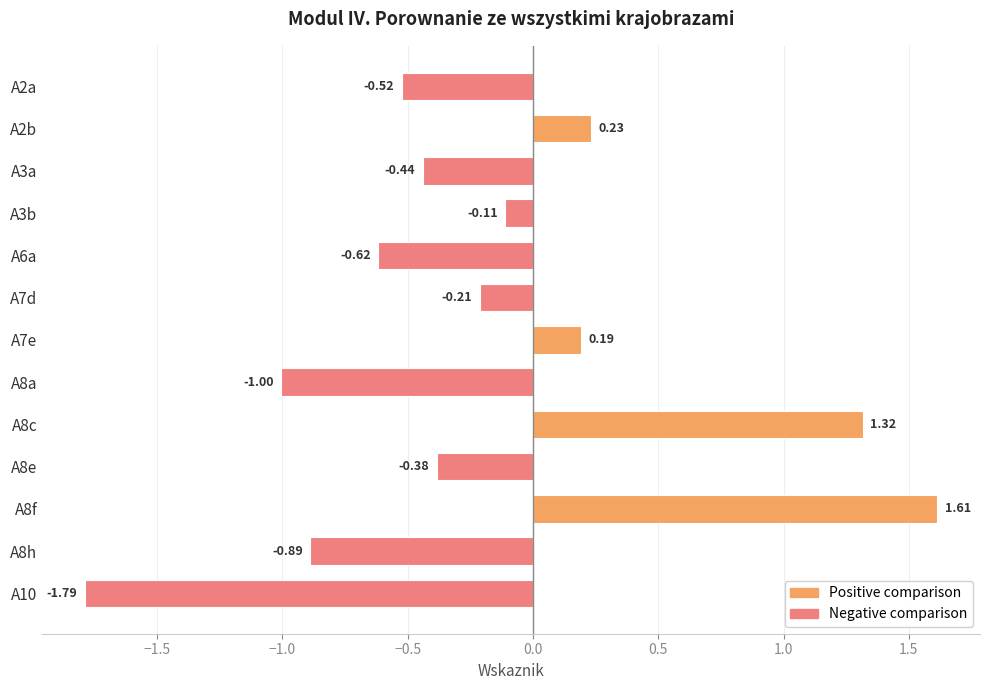

Does the chart contain stacked bars?

No